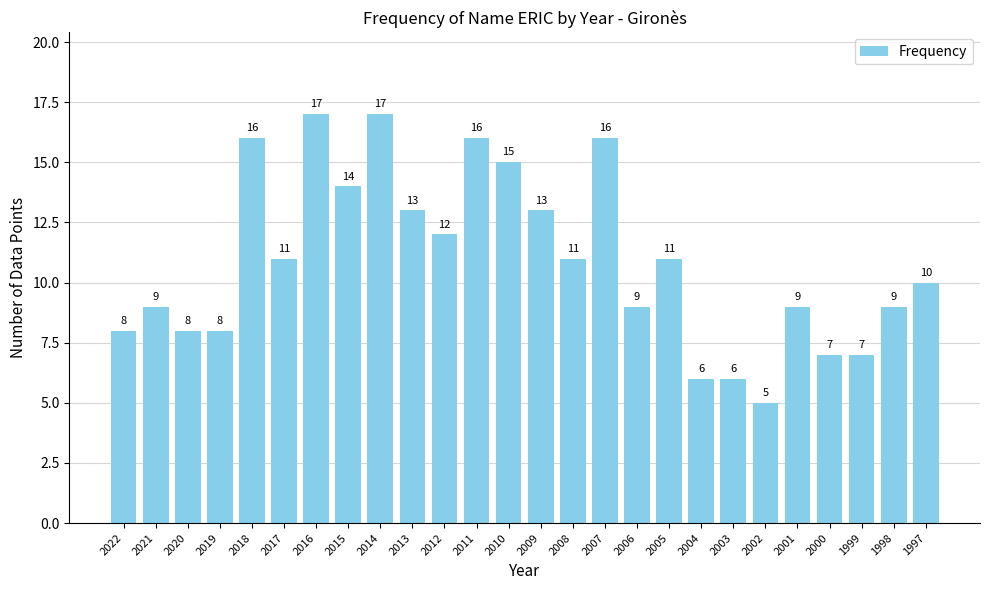

What is the ratio of the value at 2022 to the value at 2012?

0.7